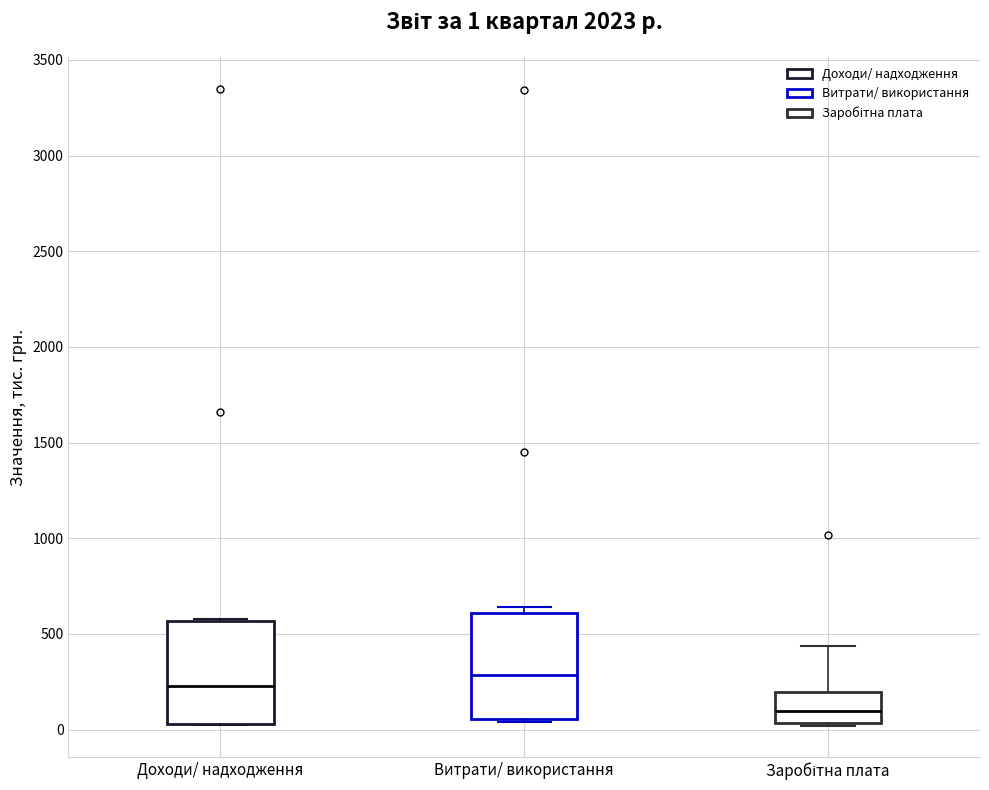

Which box's median line is the highest?

Витрати/ використання